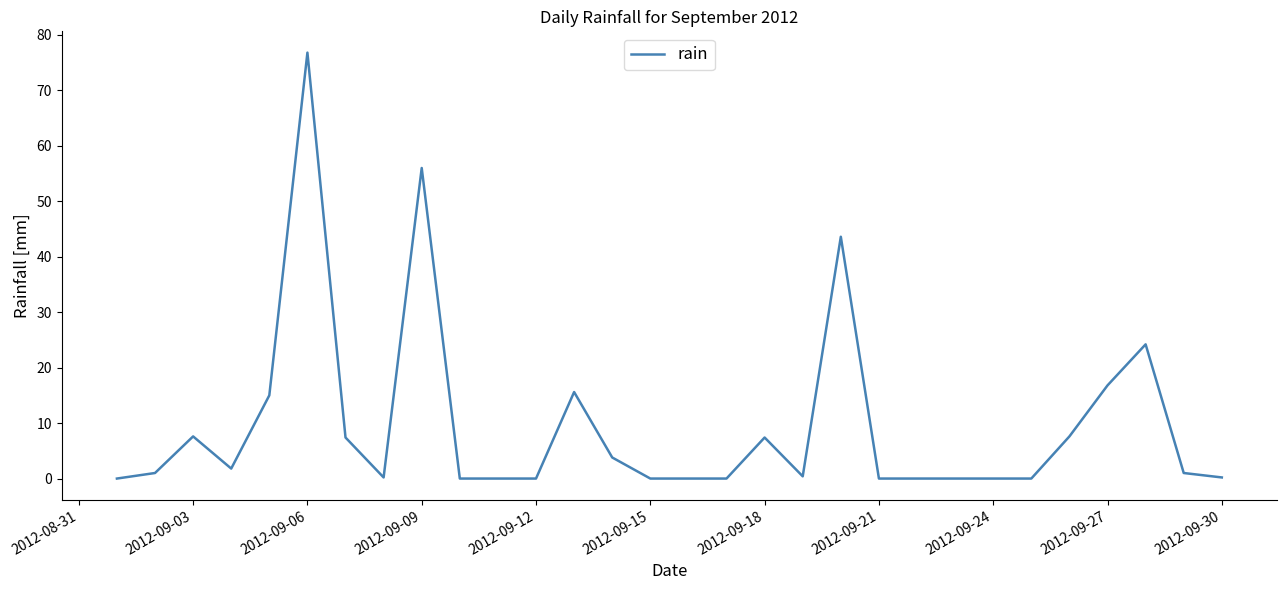

What is the maximum value shown in the chart?

76.8